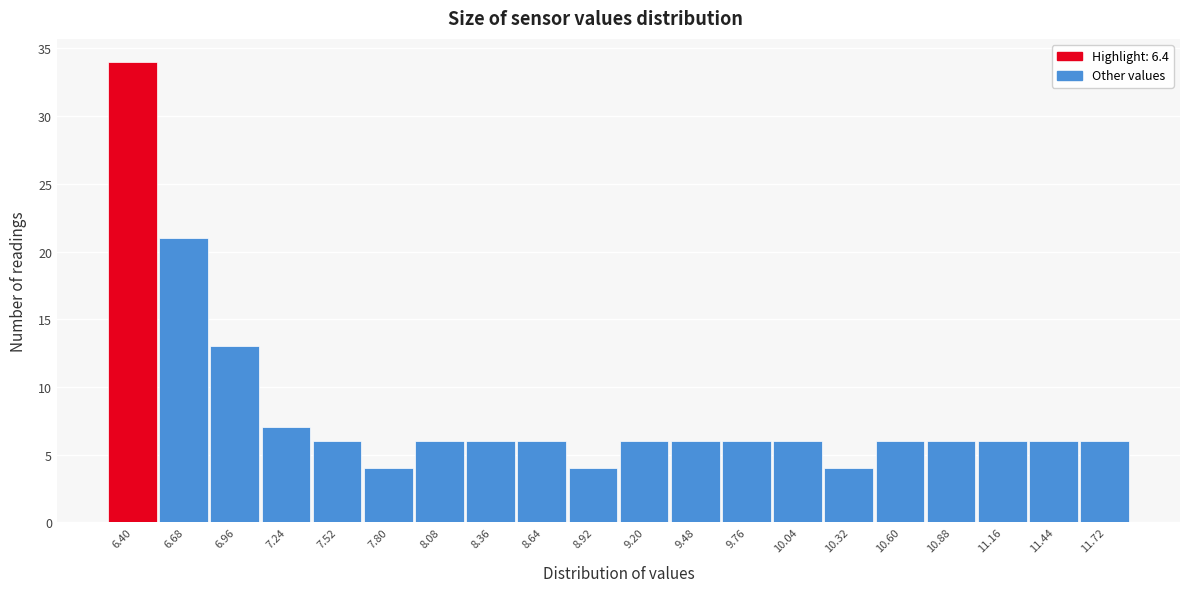

Reading left to right, what are all the values shown in this chart?

34	21	13	7	6	4	6	6	6	4	6	6	6	6	4	6	6	6	6	6